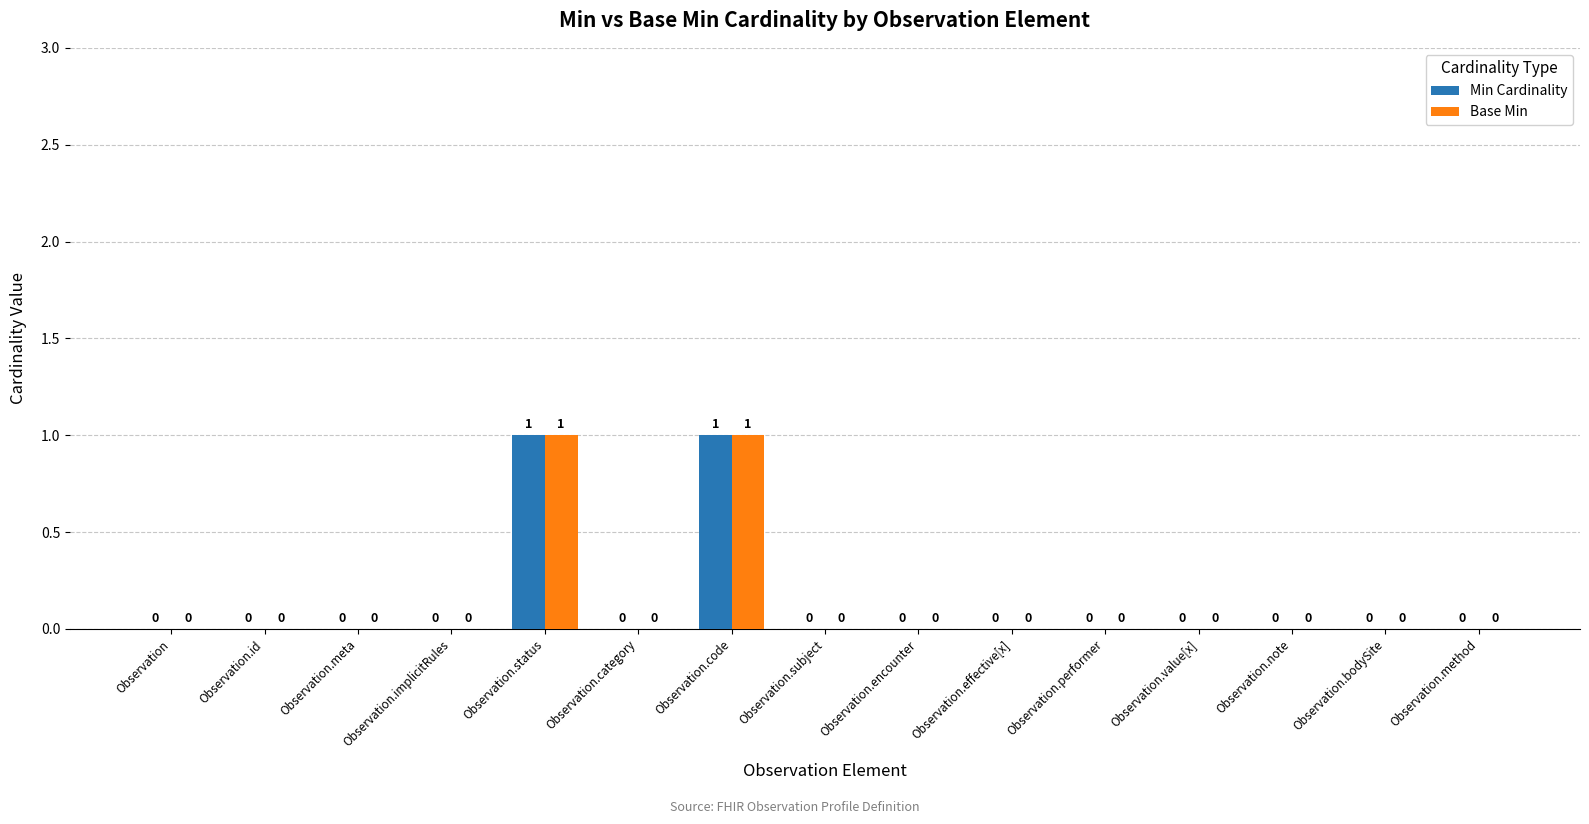

How many Base Min values are between 0 and 1?

15